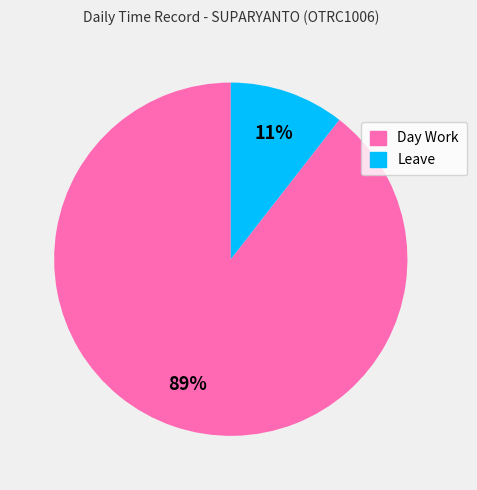

True or false: Leave accounts for 11% of the total.

True